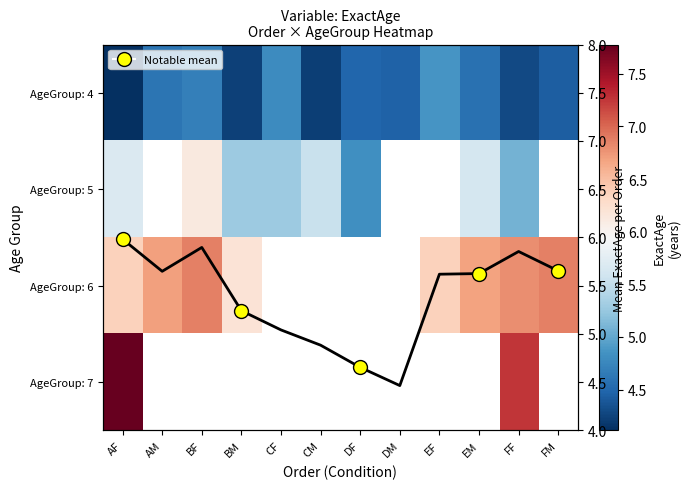

Count the number of data series in this chart.

5